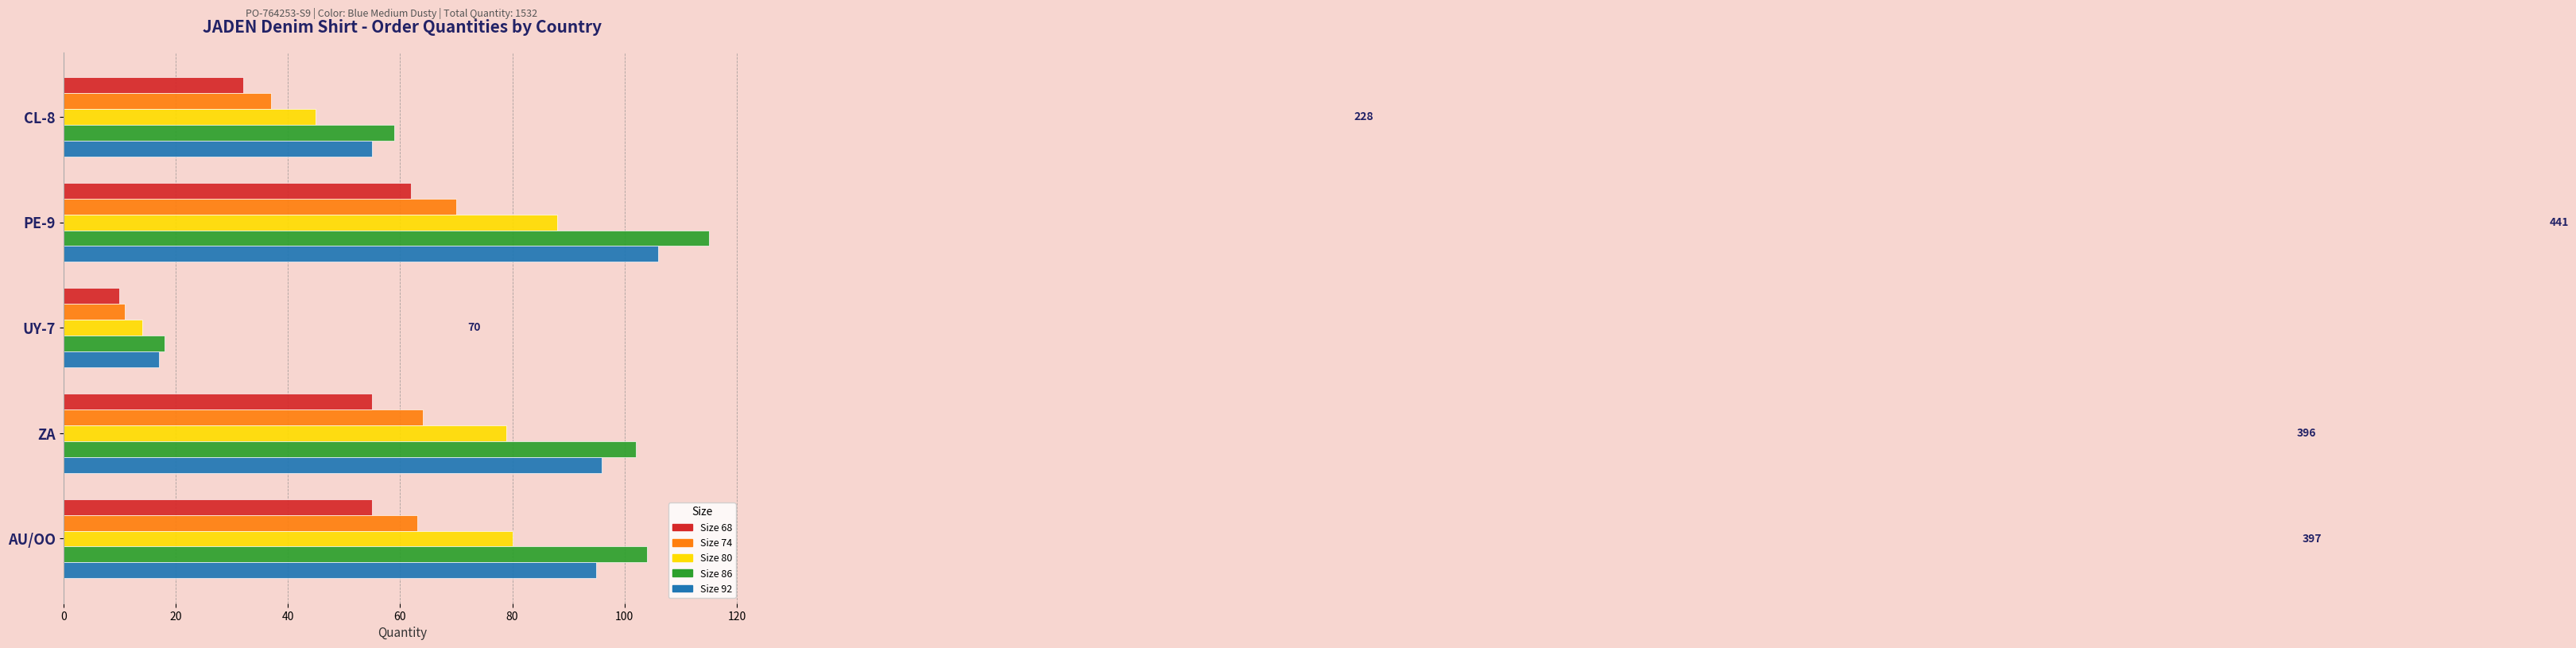

Which series has the largest total across all categories?

Size 86